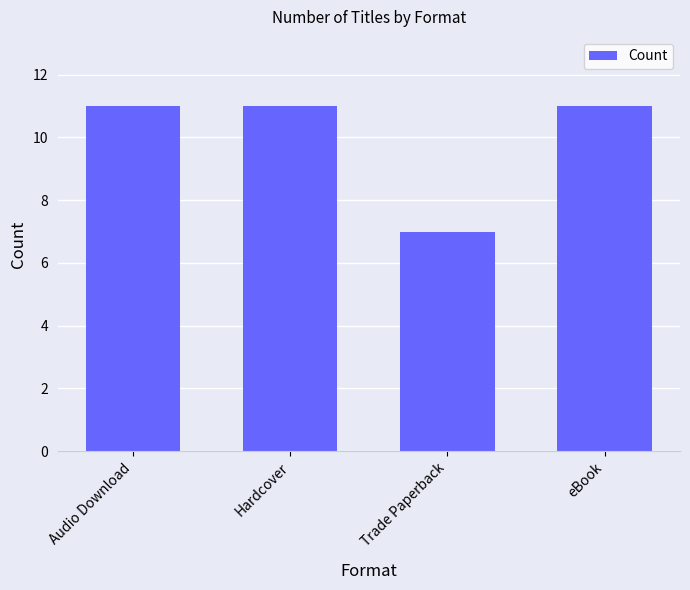

What is the minimum value shown in the chart?

7